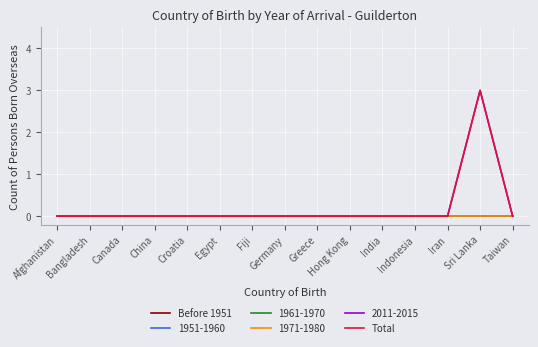

The value of Total at China is 2. True or false?

False